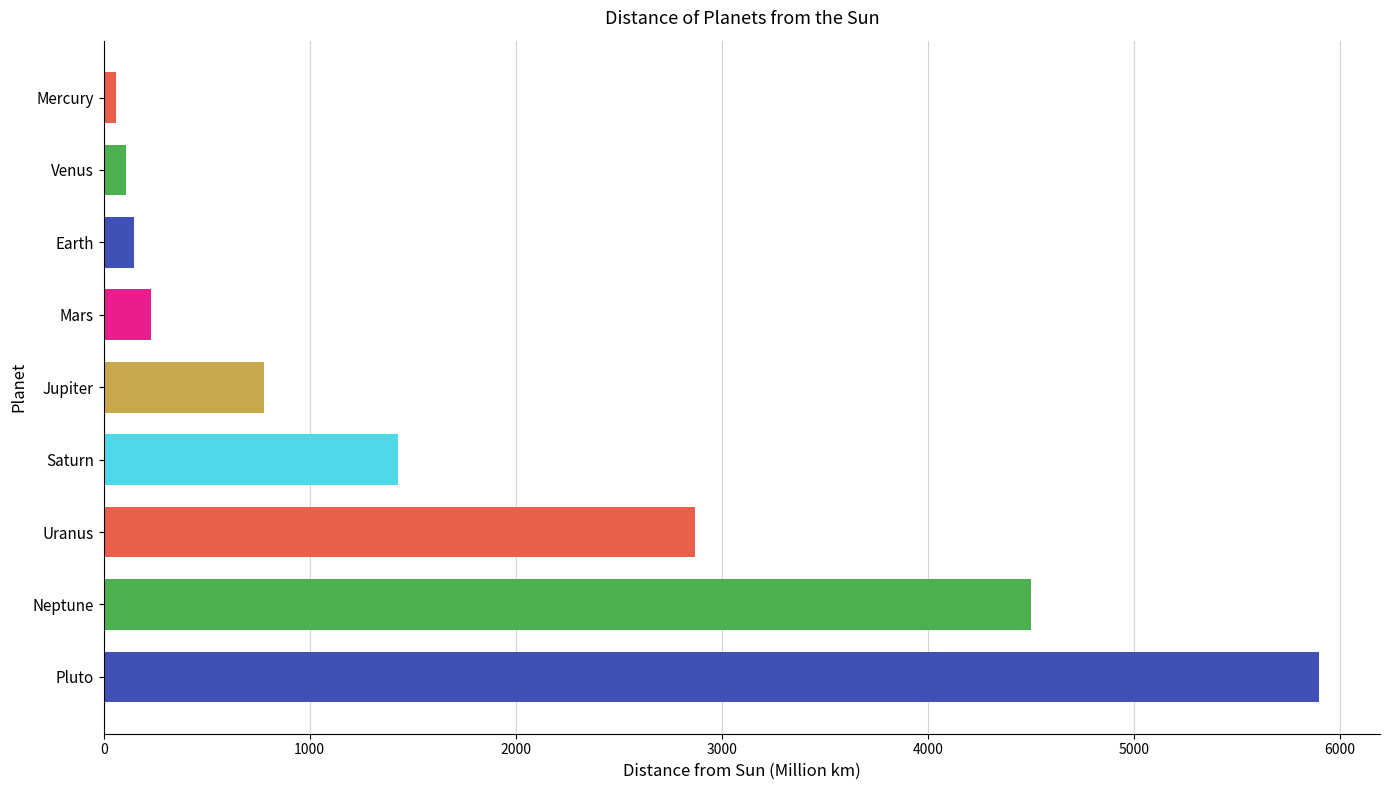

Reading bottom to top, transcribe all the data shown in this chart.

Pluto=5900.0	Neptune=4500.0	Uranus=2870.0	Saturn=1427.0	Jupiter=778.0	Mars=227.8	Earth=149.6	Venus=108.2	Mercury=57.9